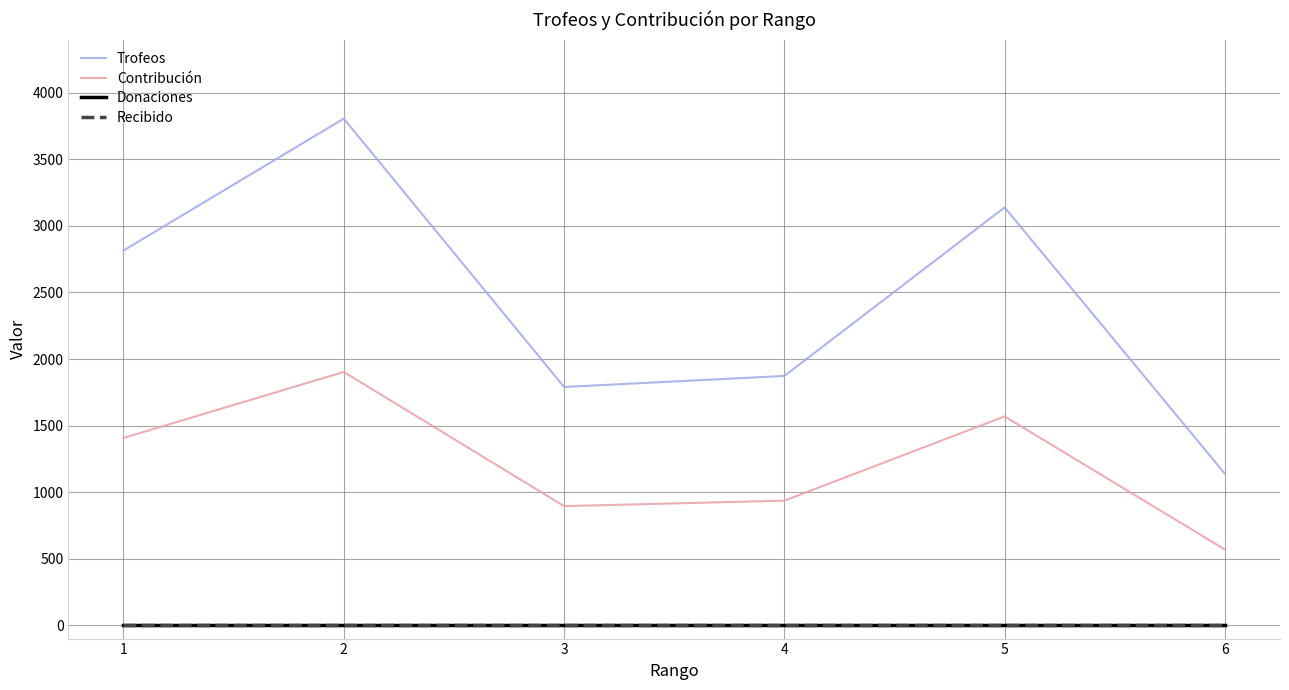

Is it true that Trofeos equals 1275 at 2?

False